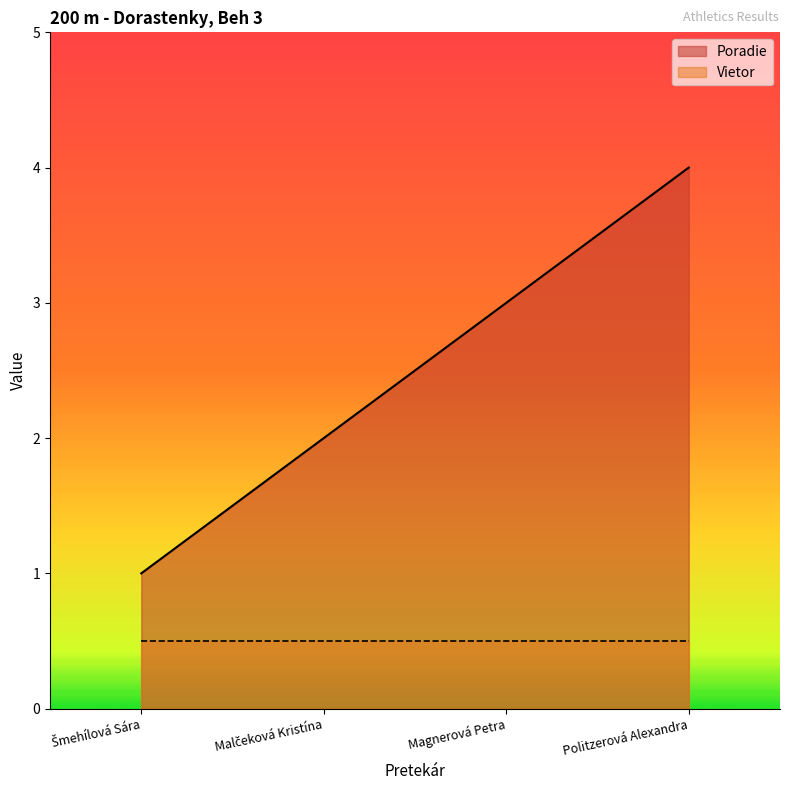

True or false: there are more than 0 points higher than both neighbors.

False